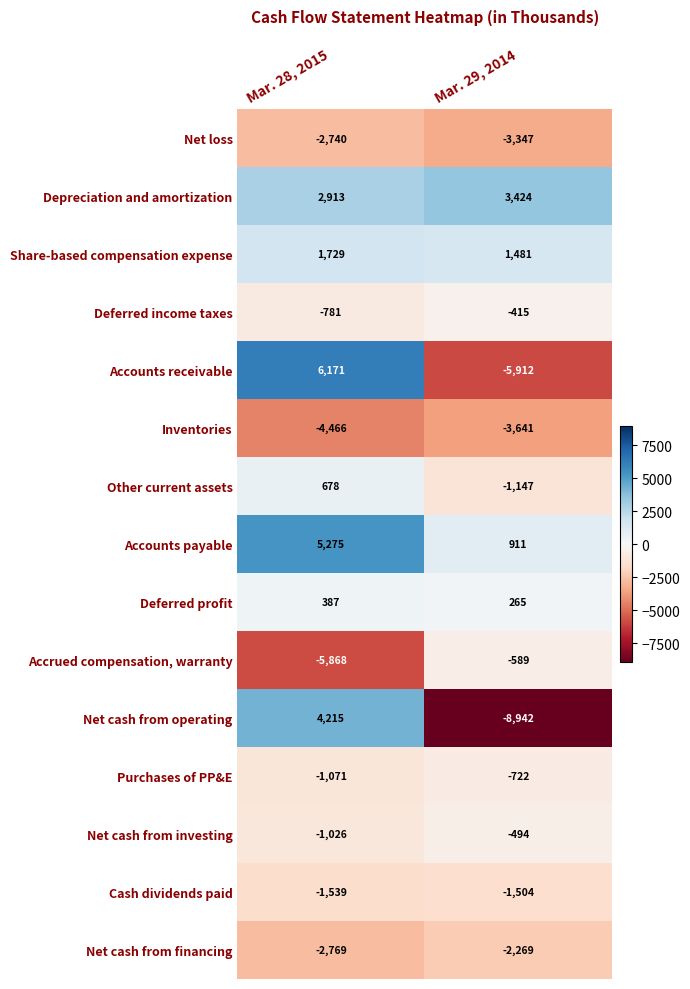

At which label is Cash dividends paid closest to -1521?

Mar. 29, 2014